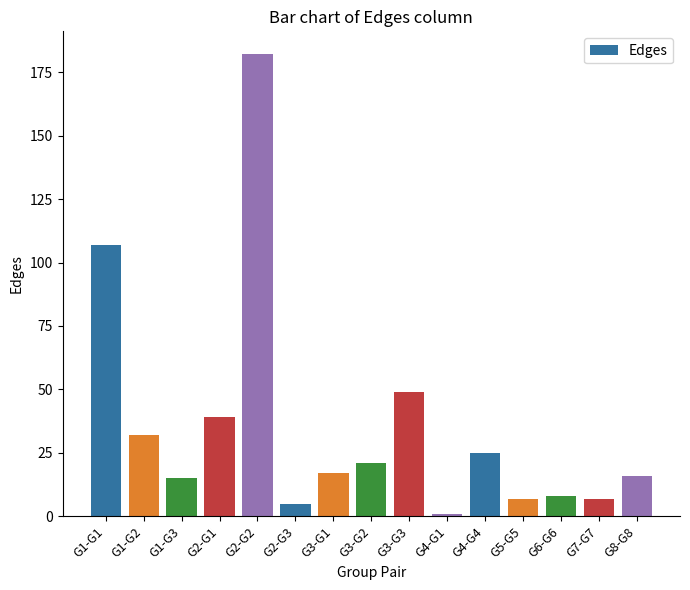

What is the ratio of the value at G3-G3 to the value at G3-G1?

2.9